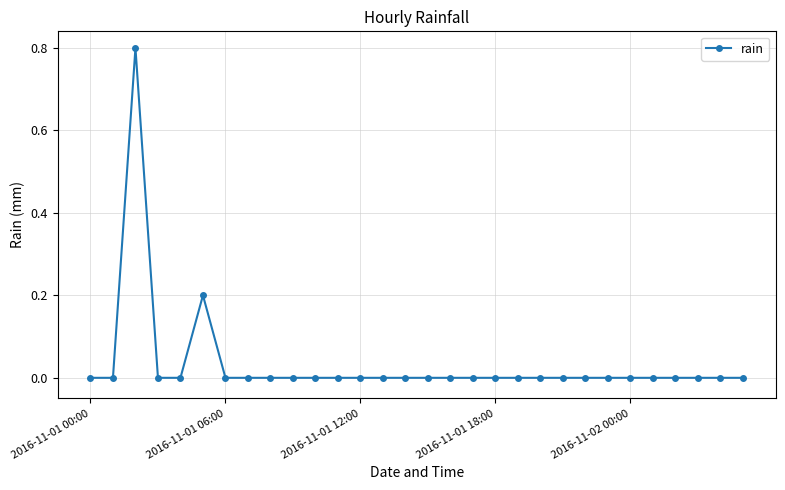

Reading left to right, extract all data points from this chart.

0.0	0.0	0.8	0.0	0.0	0.2	0.0	0.0	0.0	0.0	0.0	0.0	0.0	0.0	0.0	0.0	0.0	0.0	0.0	0.0	0.0	0.0	0.0	0.0	0.0	0.0	0.0	0.0	0.0	0.0